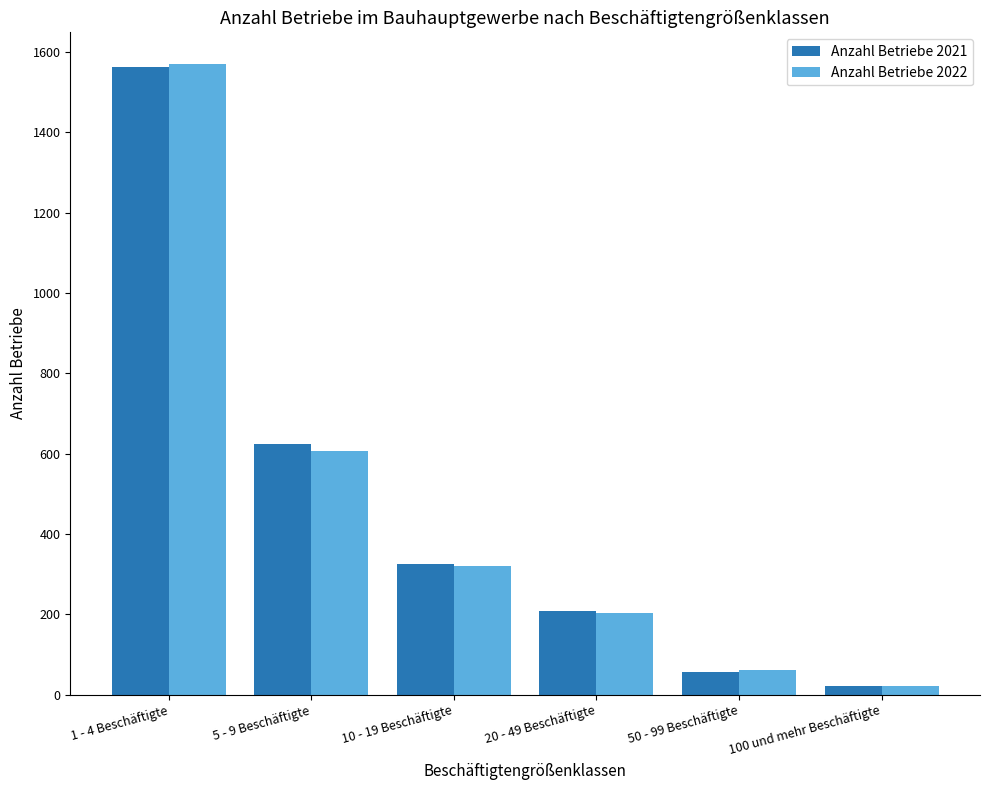

Reading right to left, list all the values displayed in this chart.

Anzahl Betriebe 2021: 23	58	208	326	624	1562
Anzahl Betriebe 2022: 23	62	203	321	608	1570